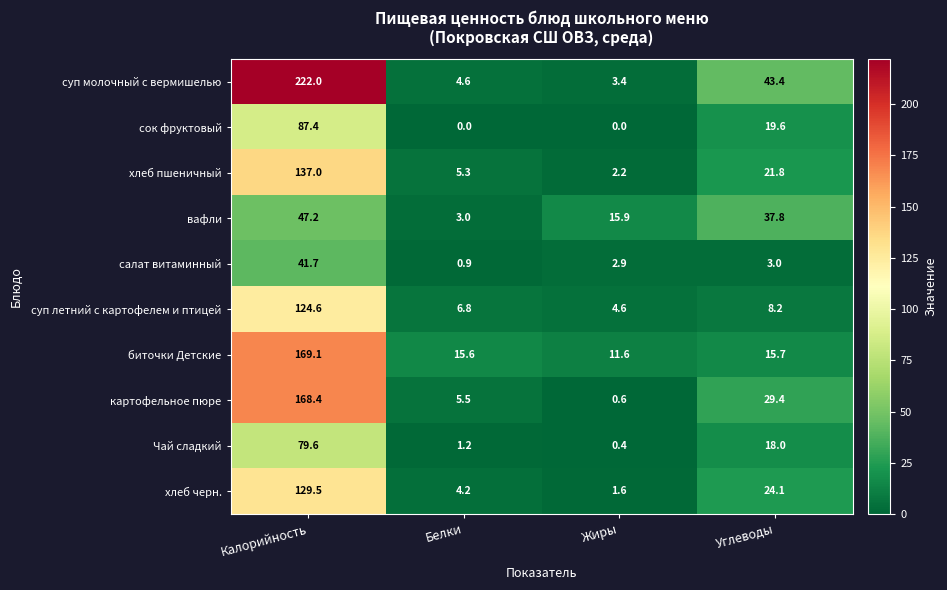

Where does the сок фруктовый series first go above 19?

Калорийность